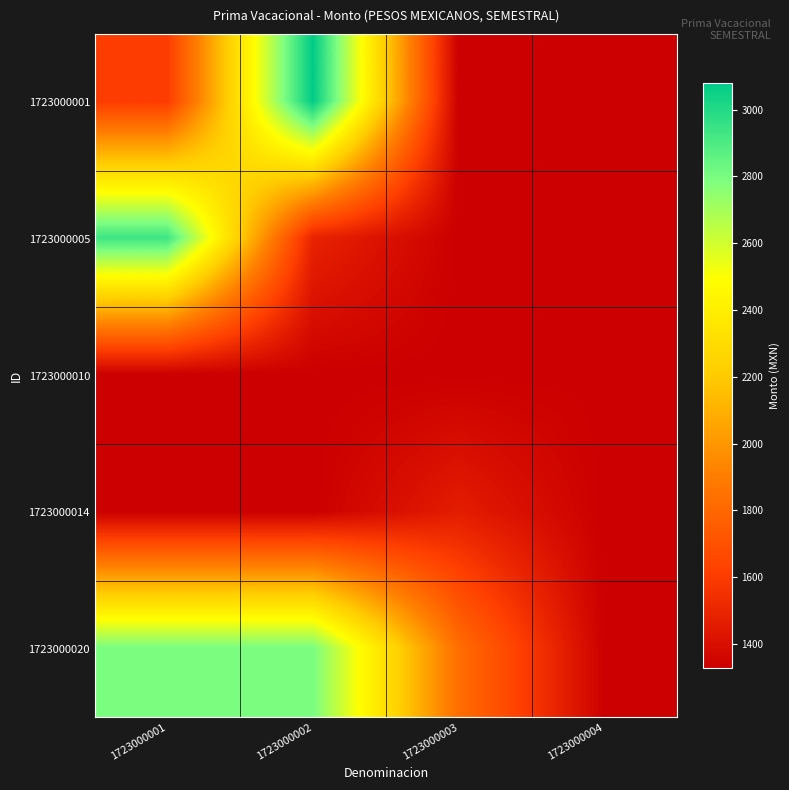

At which category is the sum across all series the highest?

1723000002